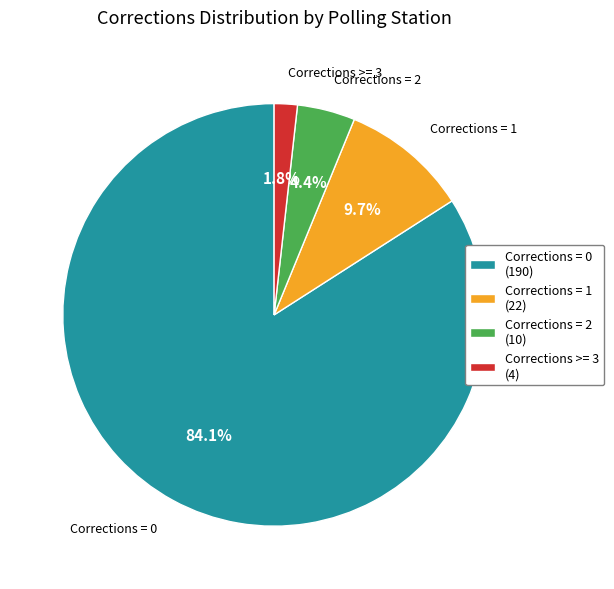

What percentage is NOT represented by Corrections = 2?

95.6%